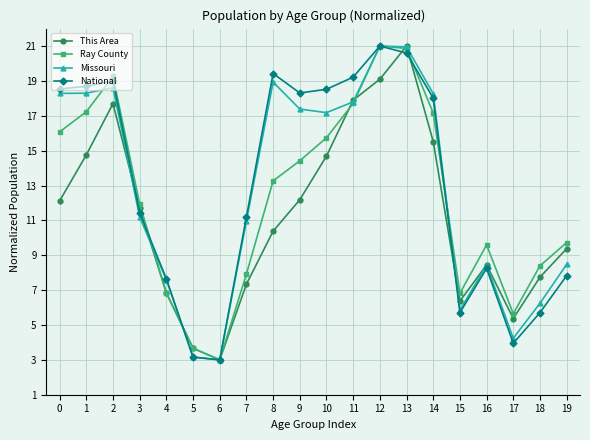

The National series shows 9.2 at 18. True or false?

False